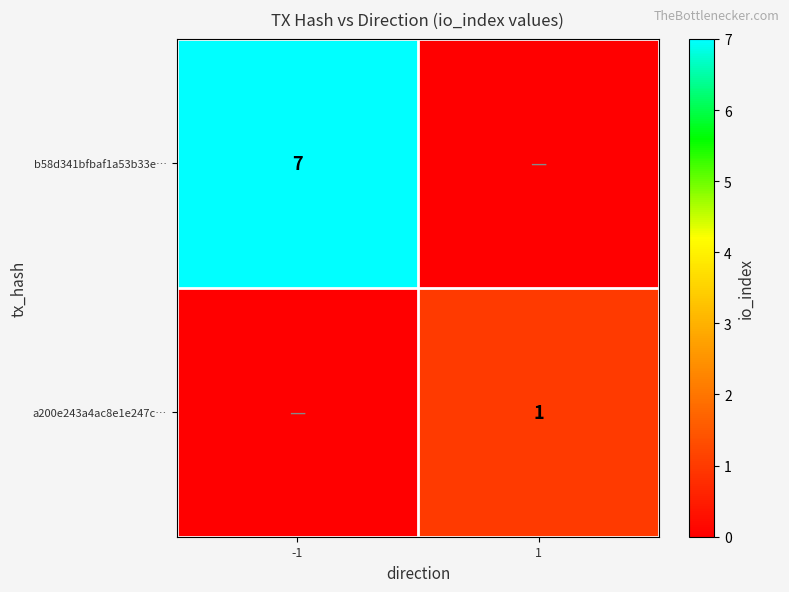

Is the value of b58d341bfbaf1a53b33e… at -1 greater than the value of a200e243a4ac8e1e247c… at 1?

Yes